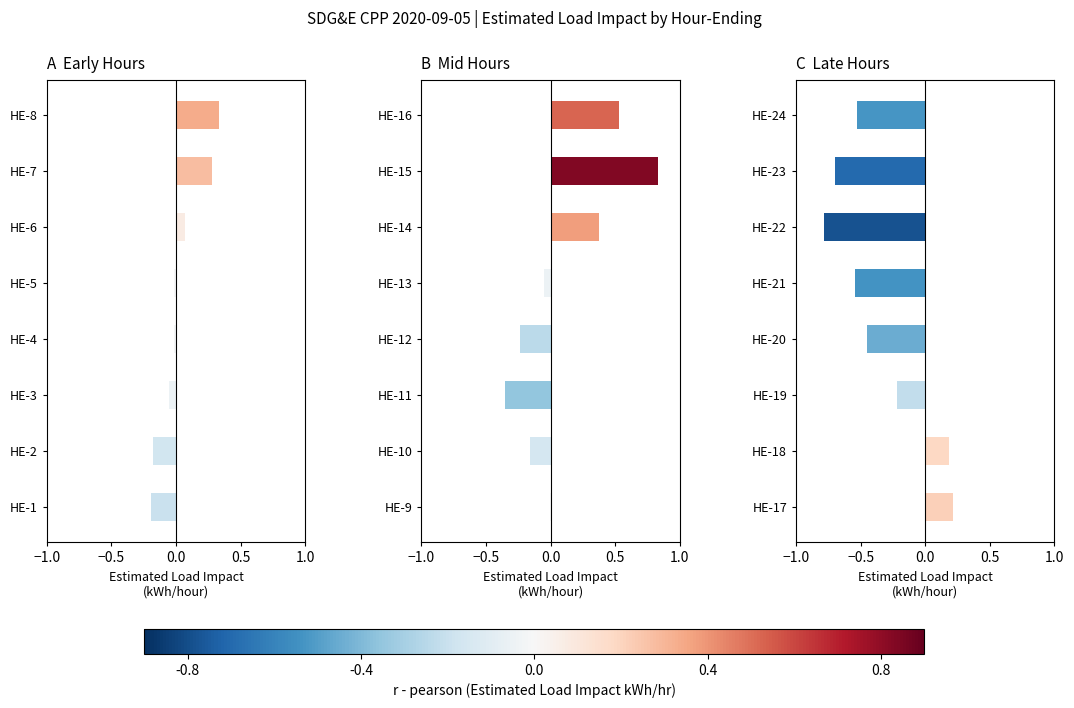

What is the lowest value of the Impact B series?

-0.4